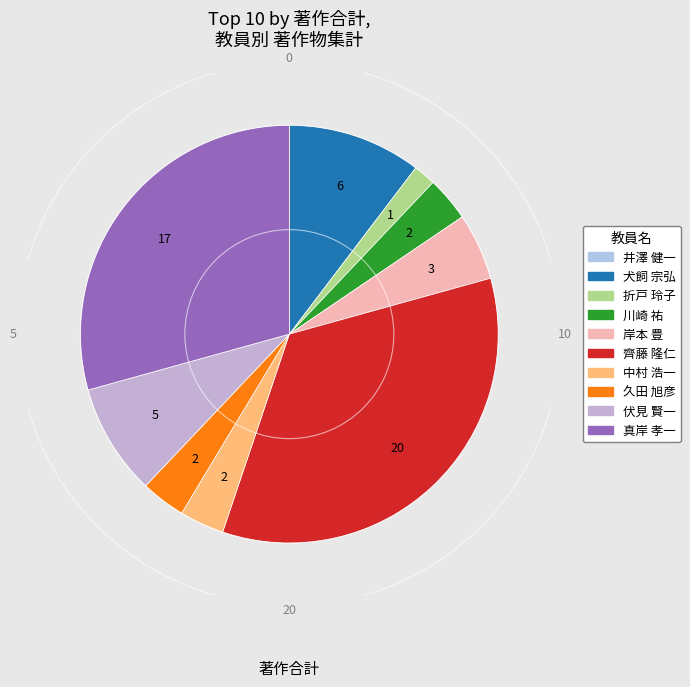

To the nearest percent, what percentage of the pie is 犬飼 宗弘?

10%